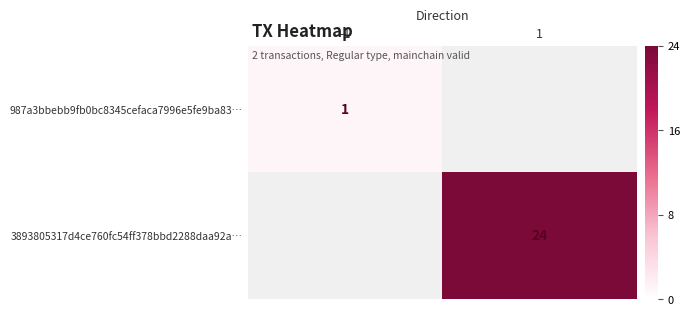

The 3893805317d4ce760fc54ff378bbd2288daa92a… series shows 14 at 1. True or false?

False